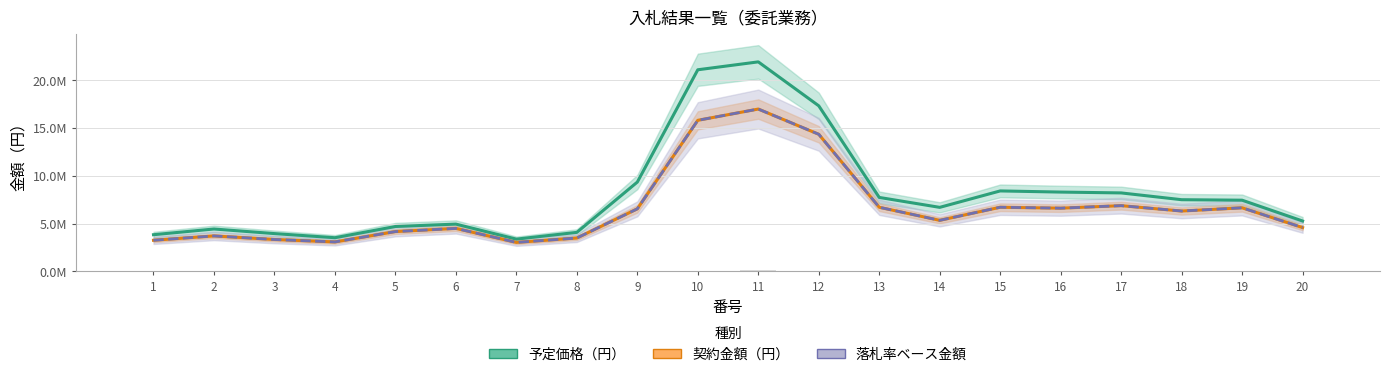

What is the difference between the maximum and minimum values in the 予定価格（円） series?

18582666.7